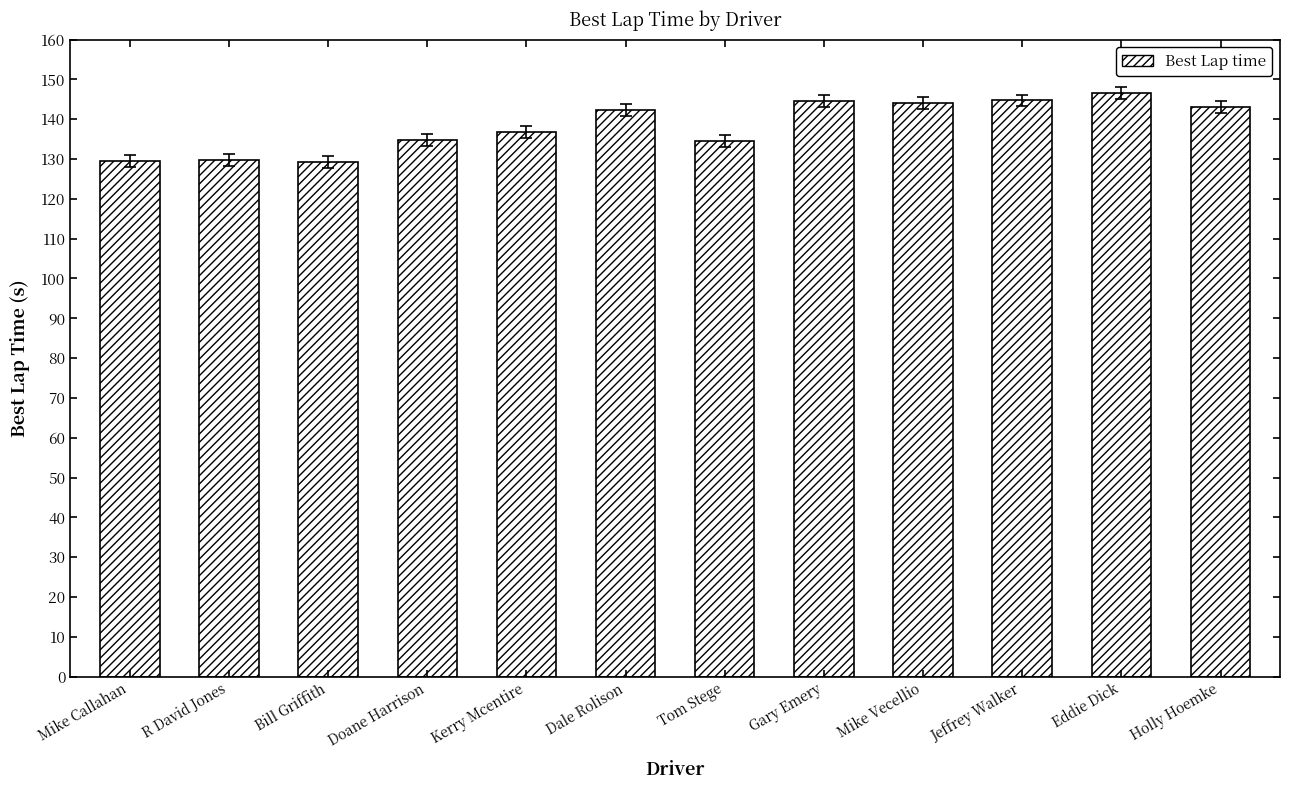

What is the change in value from Tom Stege to Eddie Dick?

+12.2